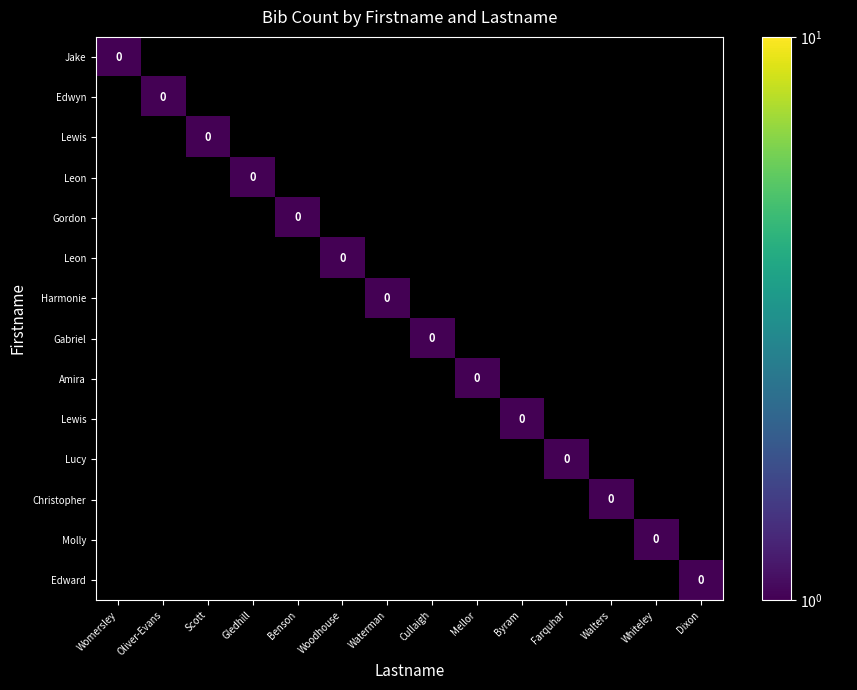

Which has a higher value, Walters or Cullaigh?

Walters